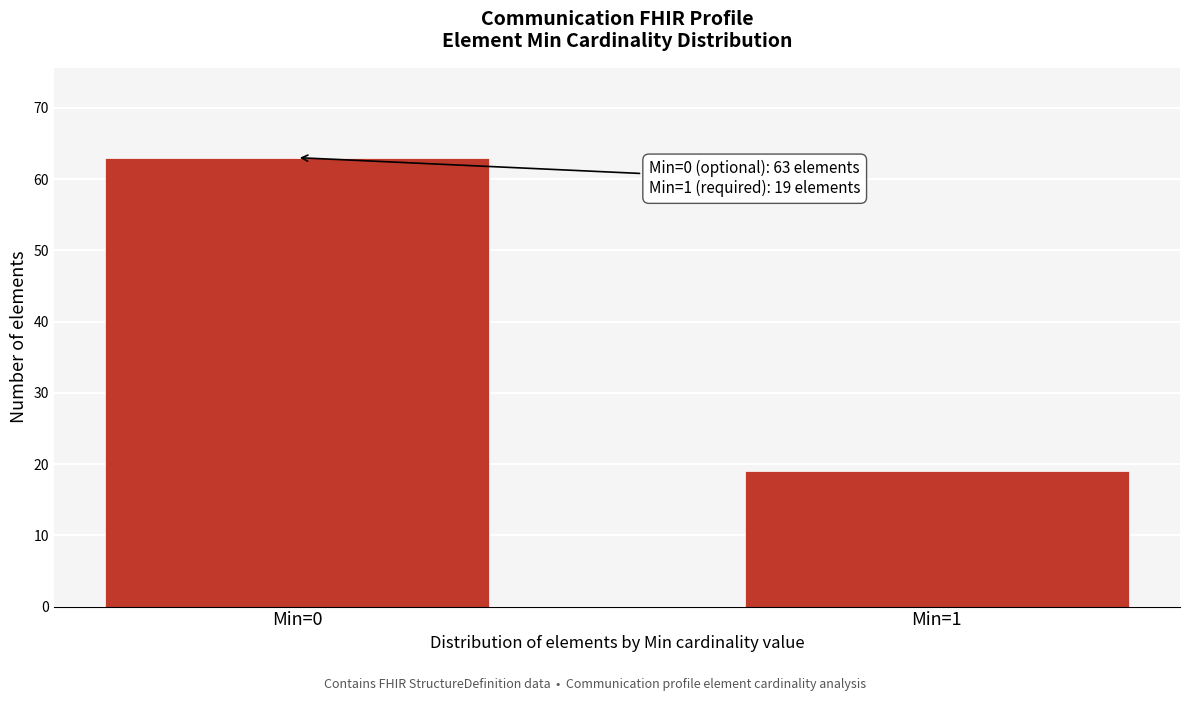

Reading left to right, transcribe all the data shown in this chart.

63	19